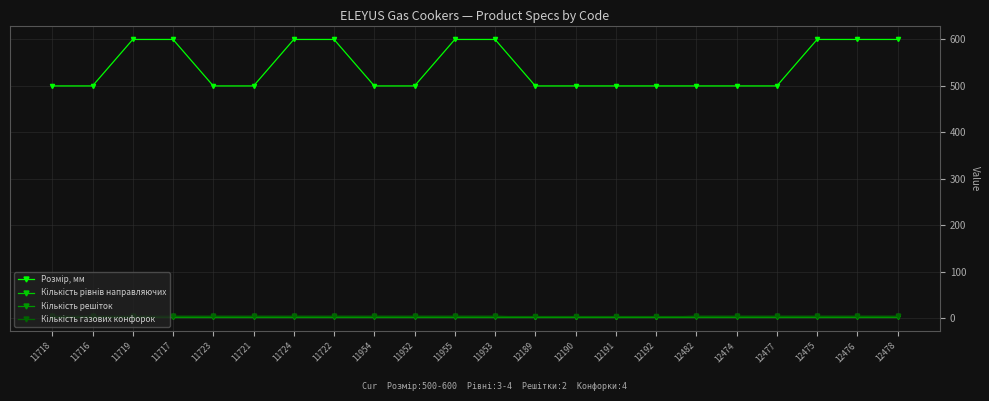

At how many categories does at least one series exceed 579?

9